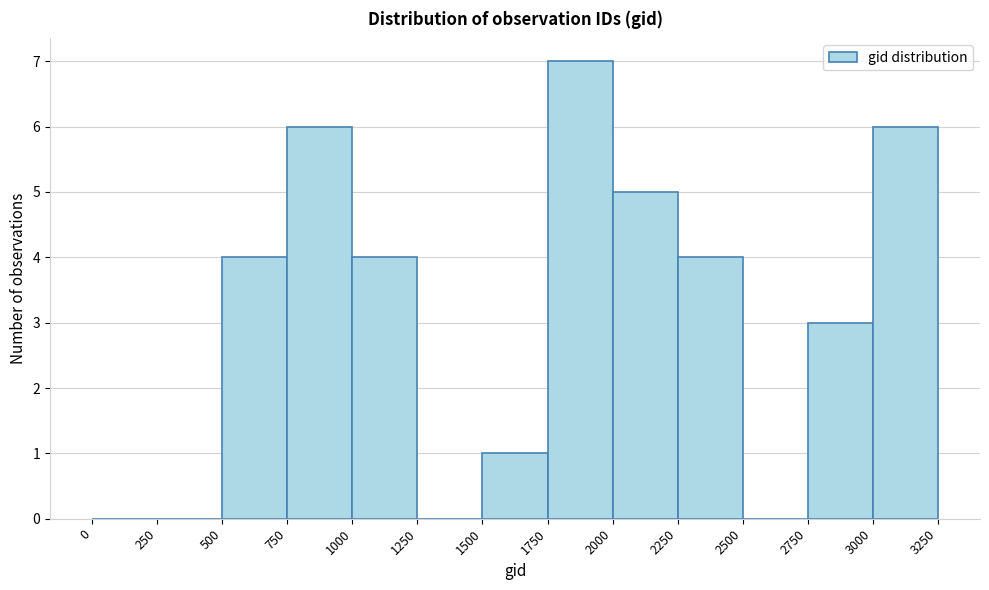

Over which range of the x-axis is the bar tallest?

1750 to 2000